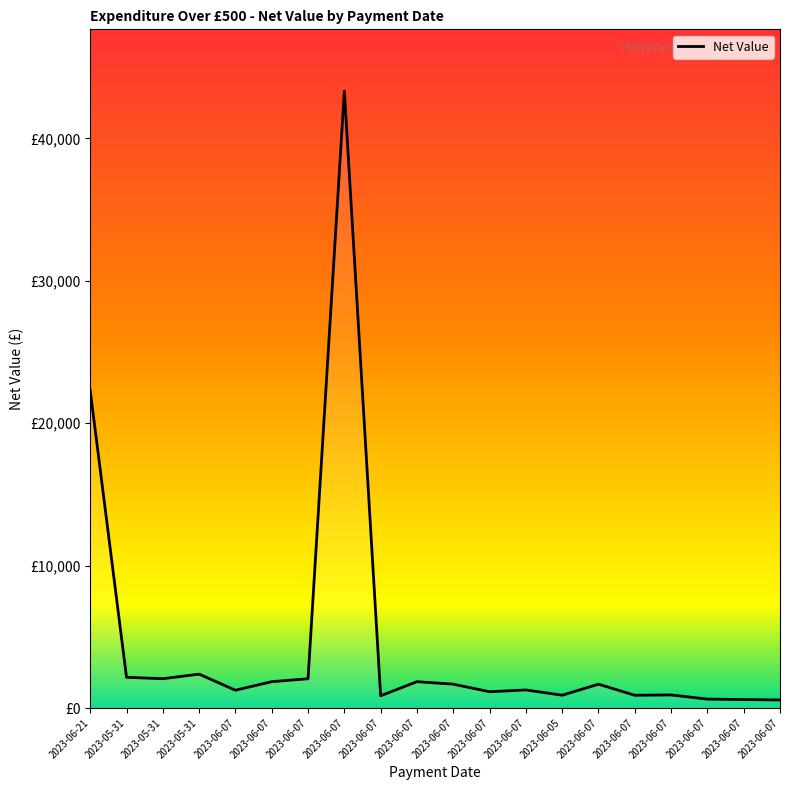

Does the chart have visible grid lines?

No